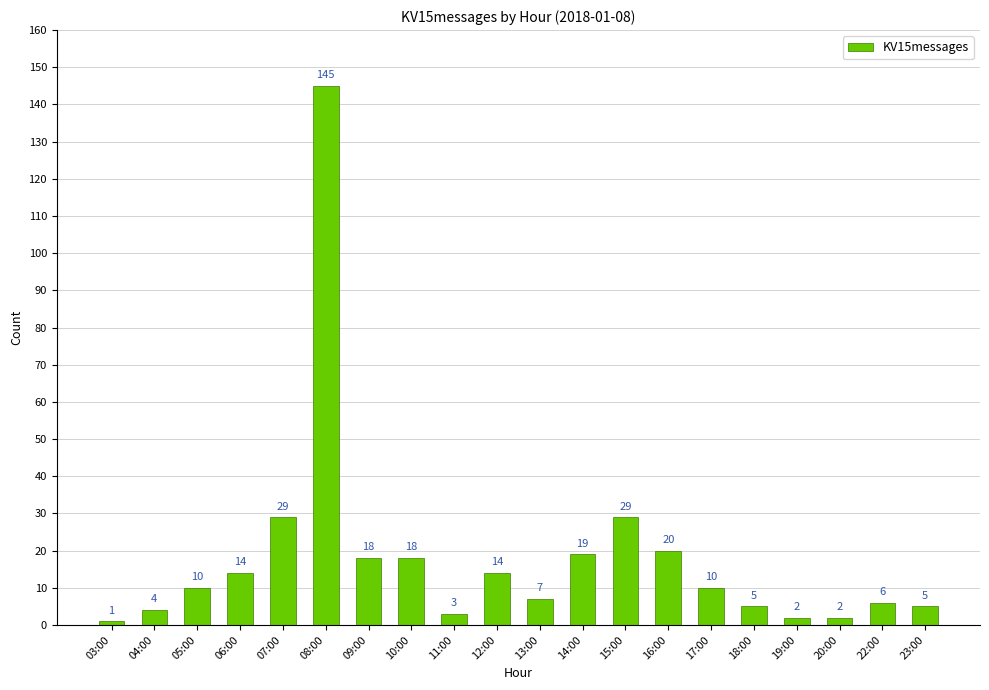

How many series are shown in this chart?

1